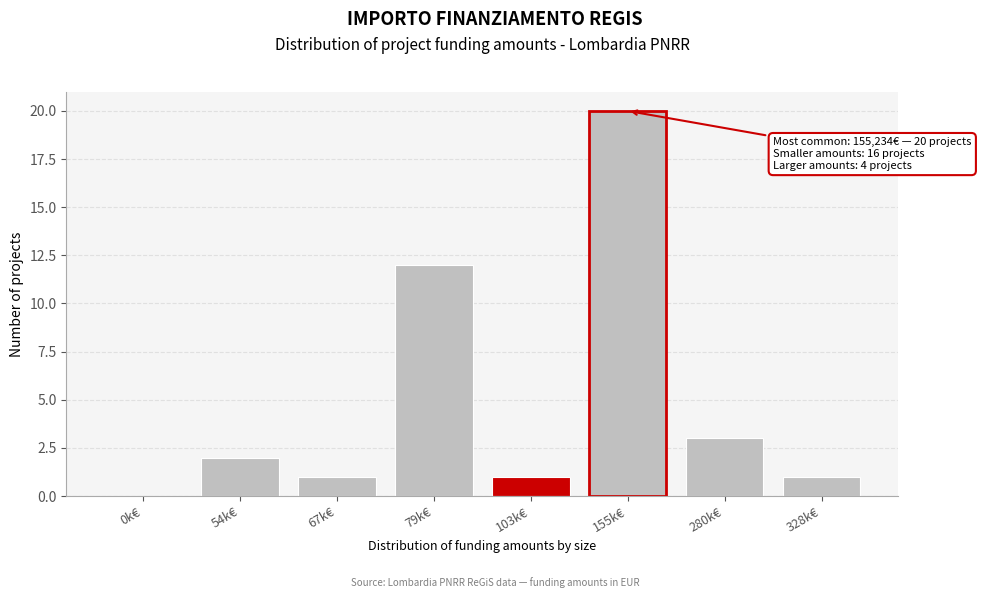

Reading left to right, transcribe all the data shown in this chart.

0k€=0	54k€=2	67k€=1	79k€=12	103k€=1	155k€=20	280k€=3	328k€=1